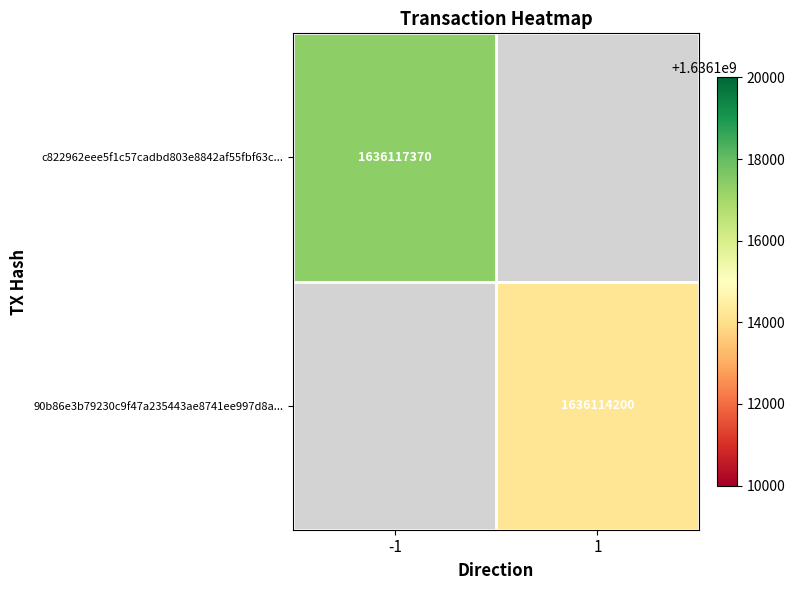

Is it true that c822962eee5f1c57cadbd803e8842af55fbf63c... equals 2550610855 at -1?

False